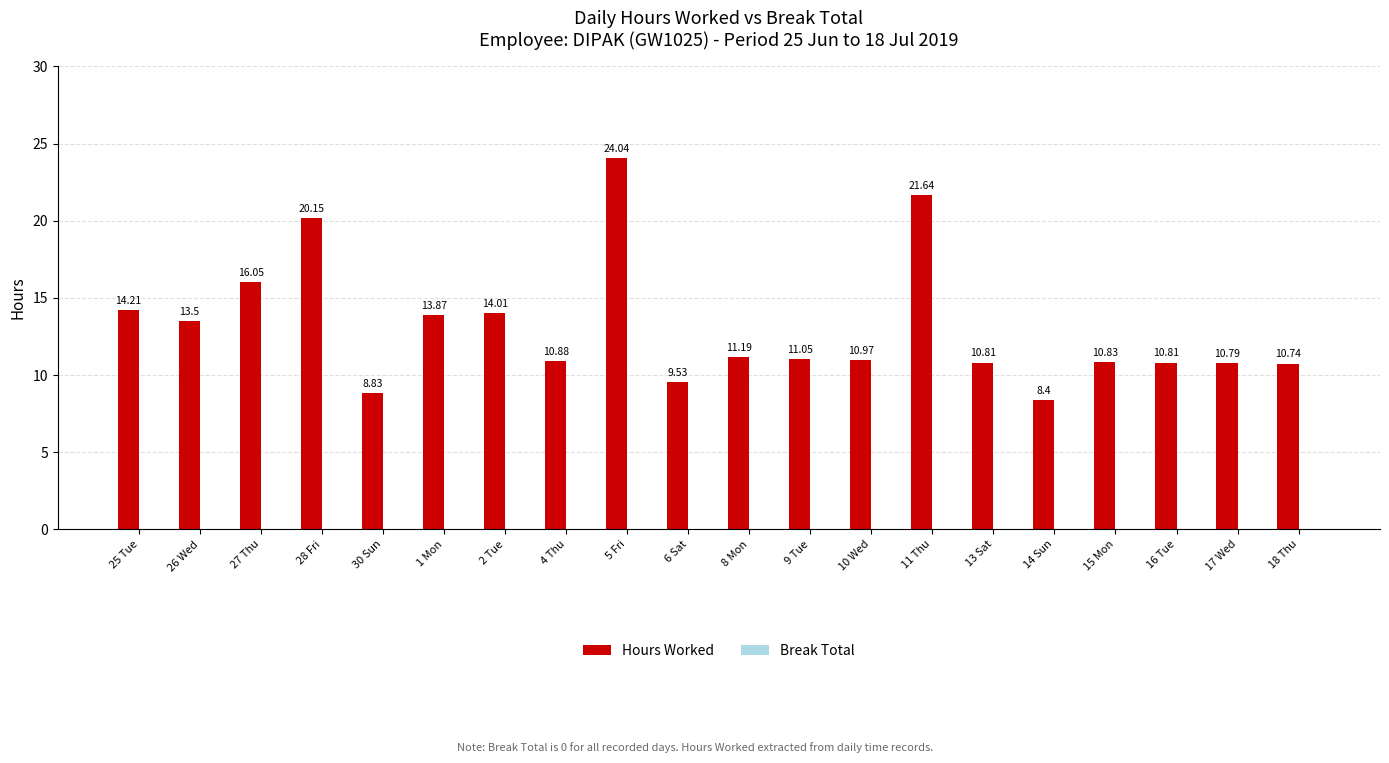

What is the difference between the maximum and minimum values?

15.6